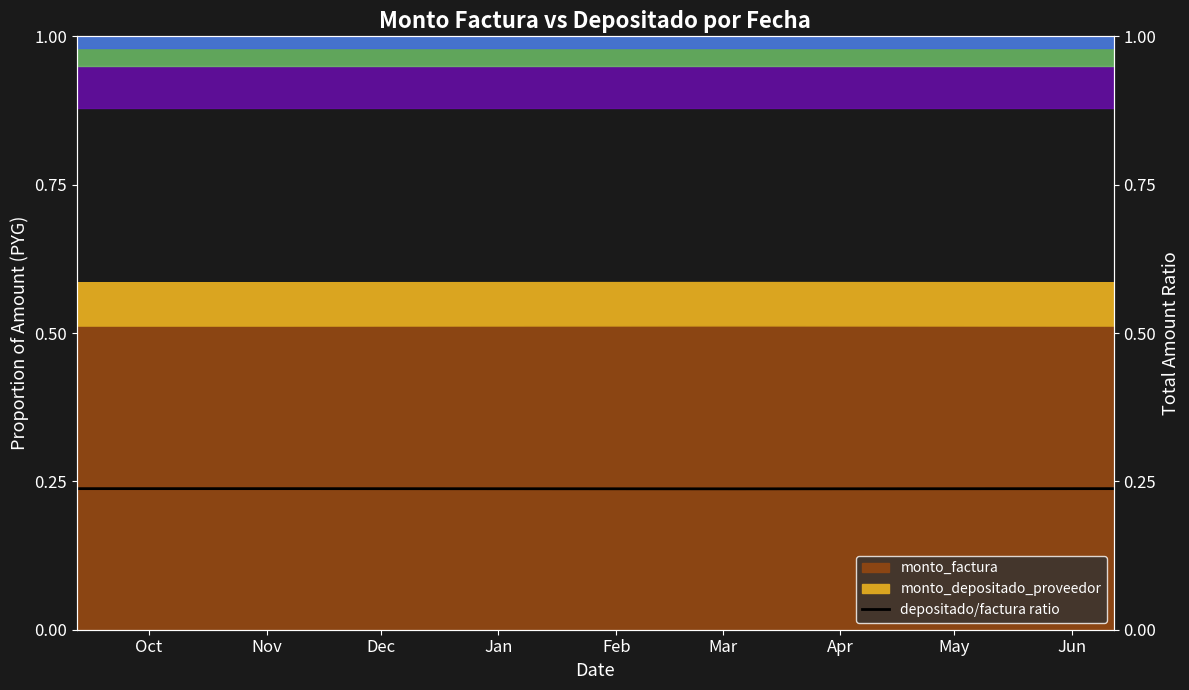

True or false: there are more than 0 points higher than both neighbors.

True